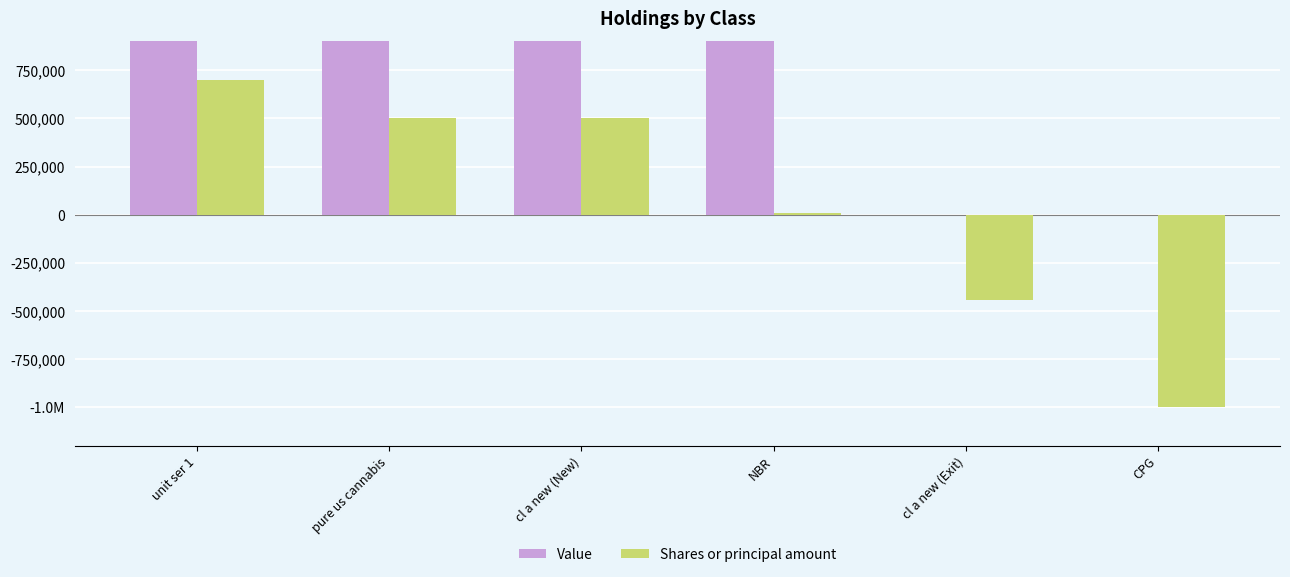

What is the maximum value shown in the chart?

253778000